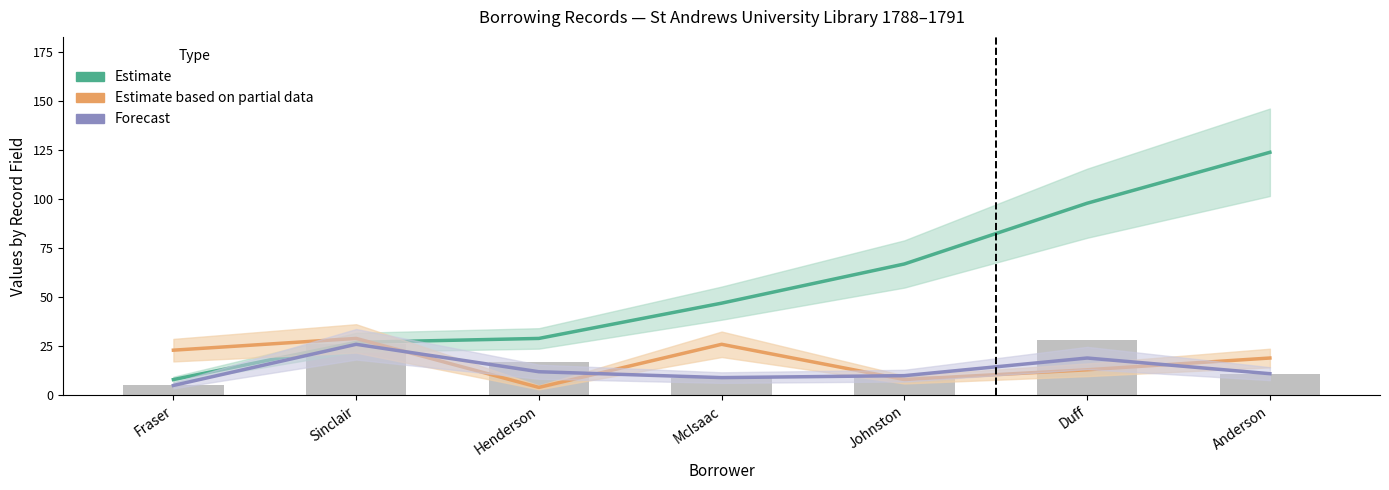

Reading left to right, transcribe all the data shown in this chart.

Estimate centre: 8	27	29	47	67	98	124
Partial centre: 23	29	4	26	8	13	19
Forecast centre: 5	26	12	9	10	19	11
rday (raw): 5	26	17	9	10	28	11